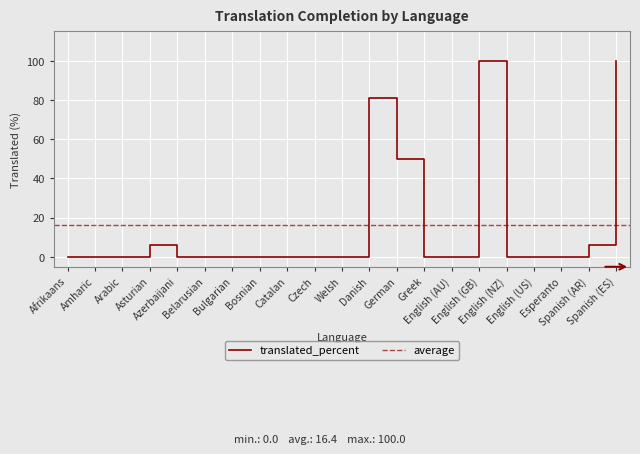

What is the label of the 11th point from the left?

Welsh